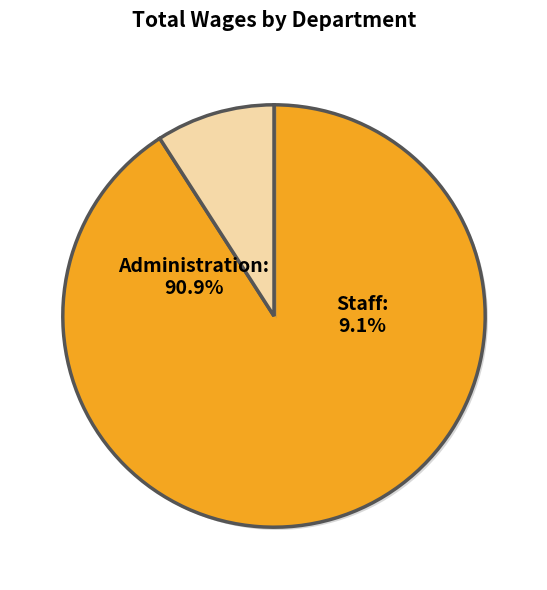

How many slices are in this pie chart?

2